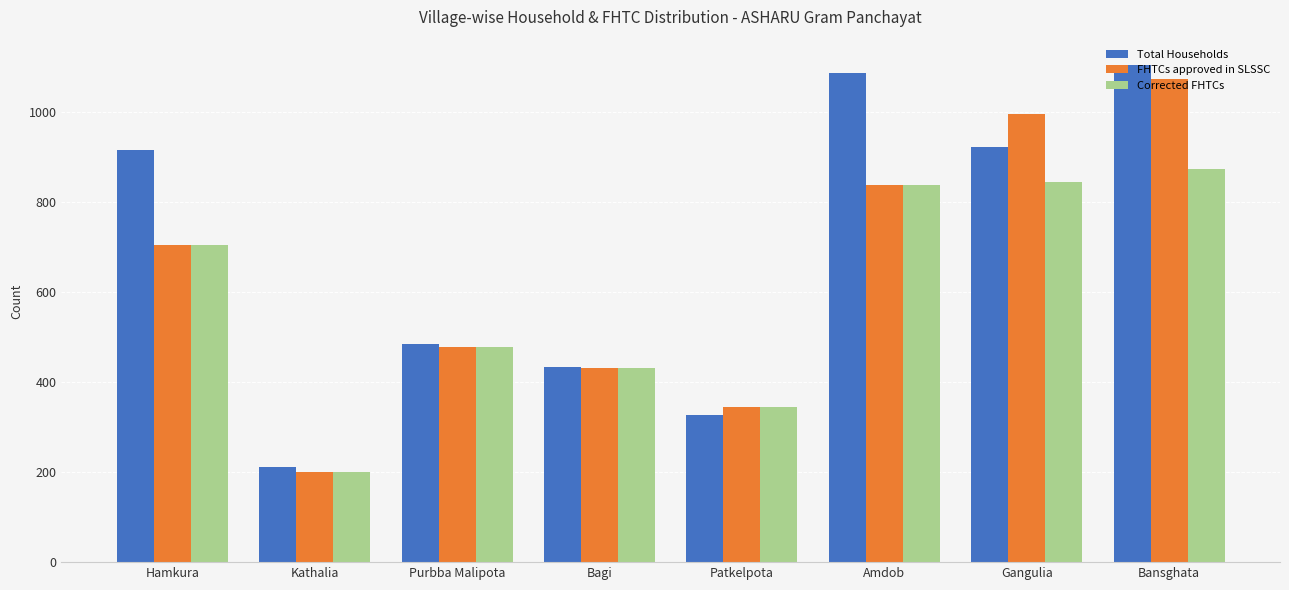

What is the sum of all FHTCs approved in SLSSC values?

5062